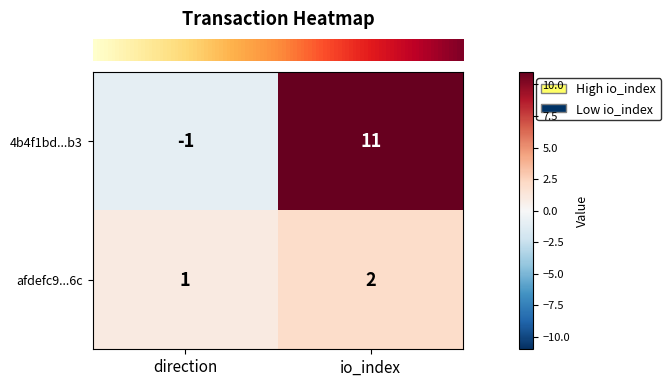

What is the sum of the afdefc9...6c values at direction and io_index?

3